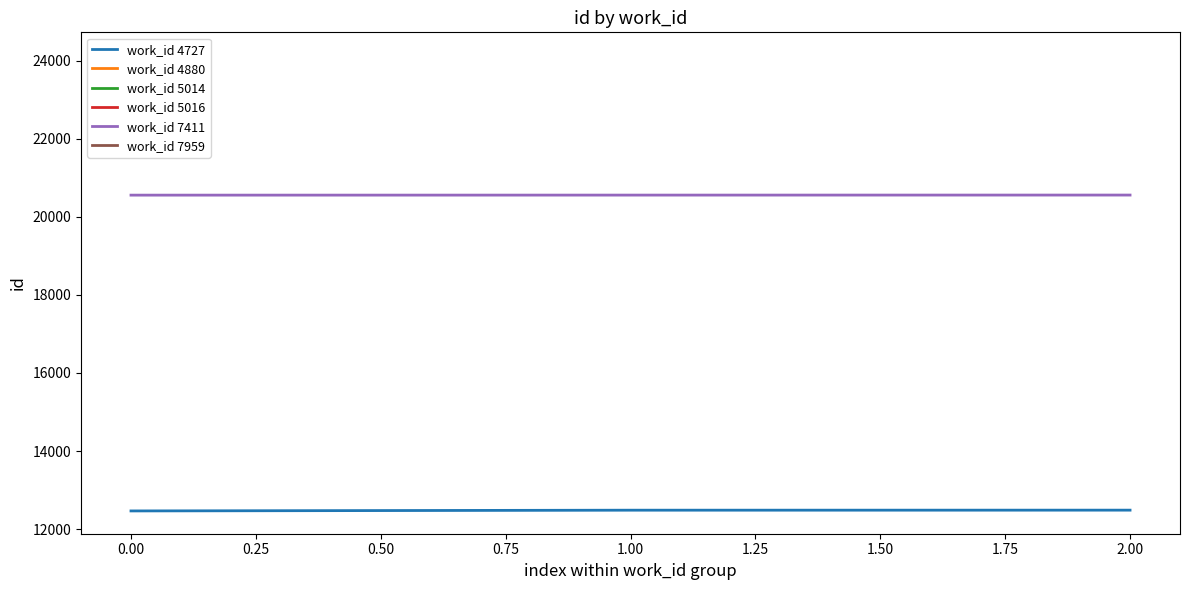

List the series in order of their overall mean, highest first.

work_id 7411, work_id 4727